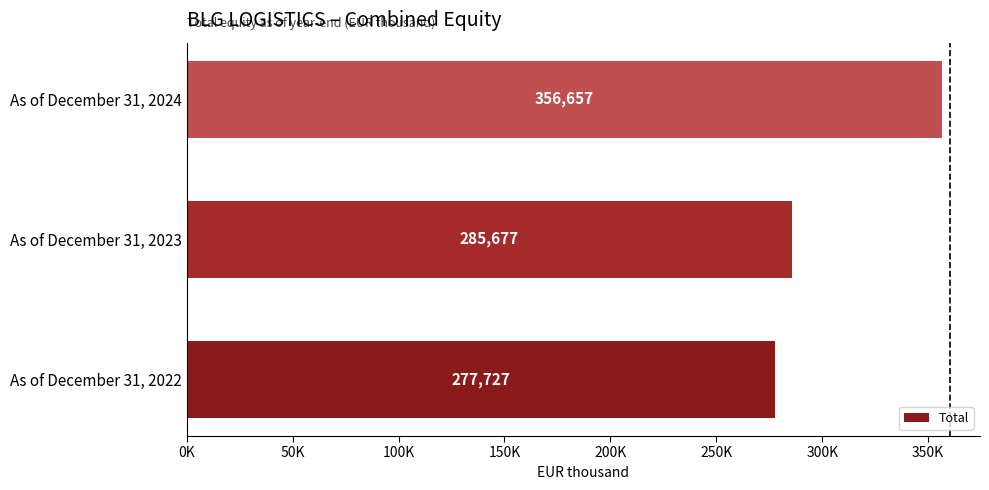

How many values are between 277727 and 356657?

3